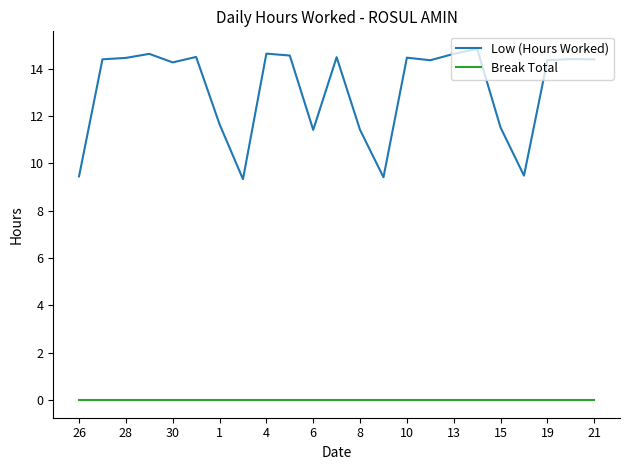

What are all the series names shown in the legend?

Low (Hours Worked), Break Total